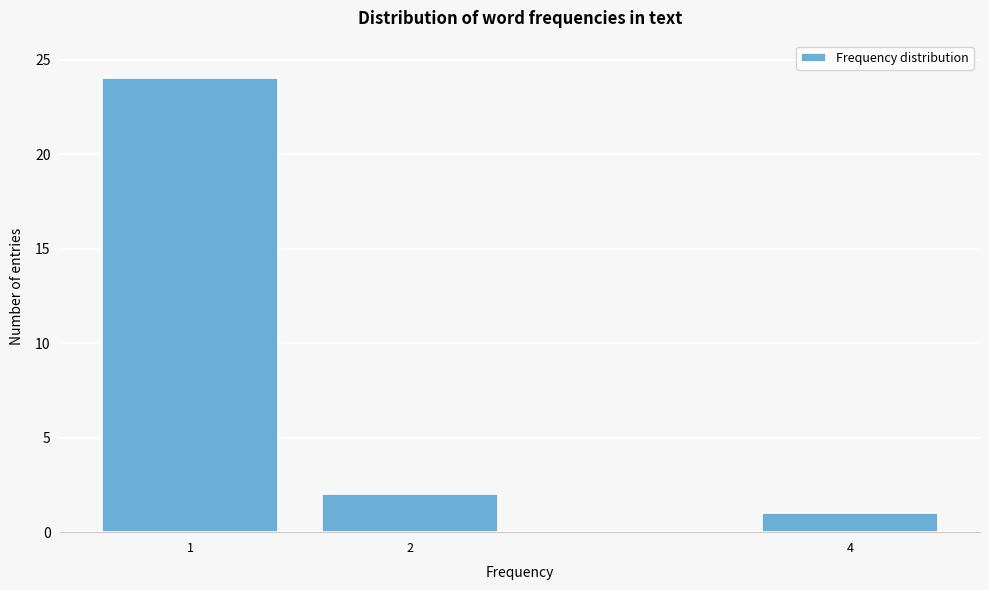

Reading left to right, extract all data points from this chart.

1=24	2=2	4=1